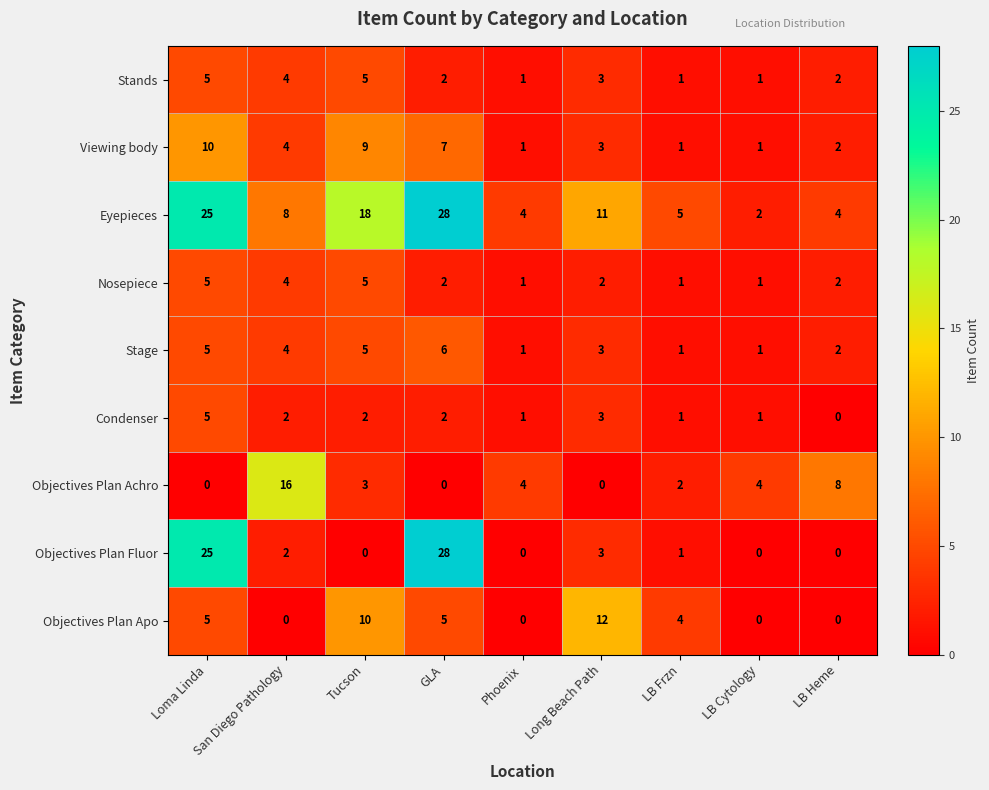

Which label corresponds to the largest value in the chart?

GLA